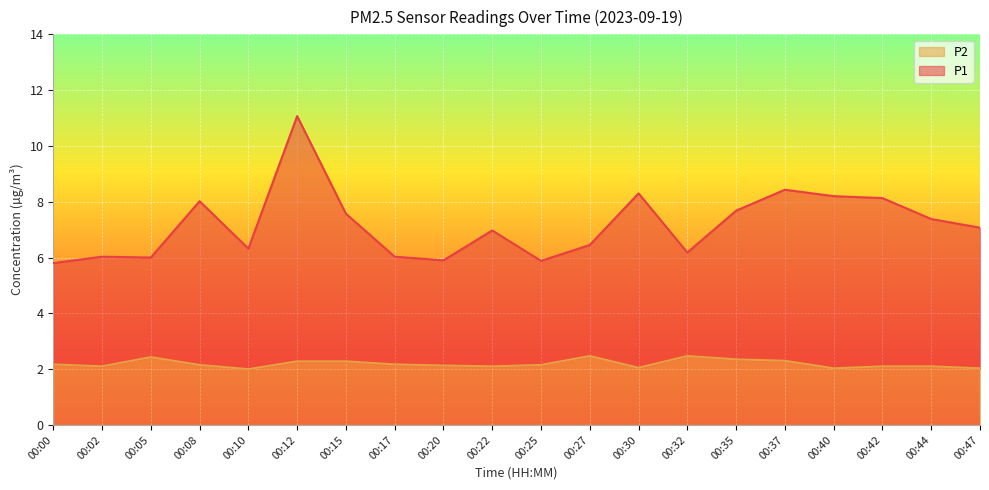

What is the minimum value for P2?

2.0